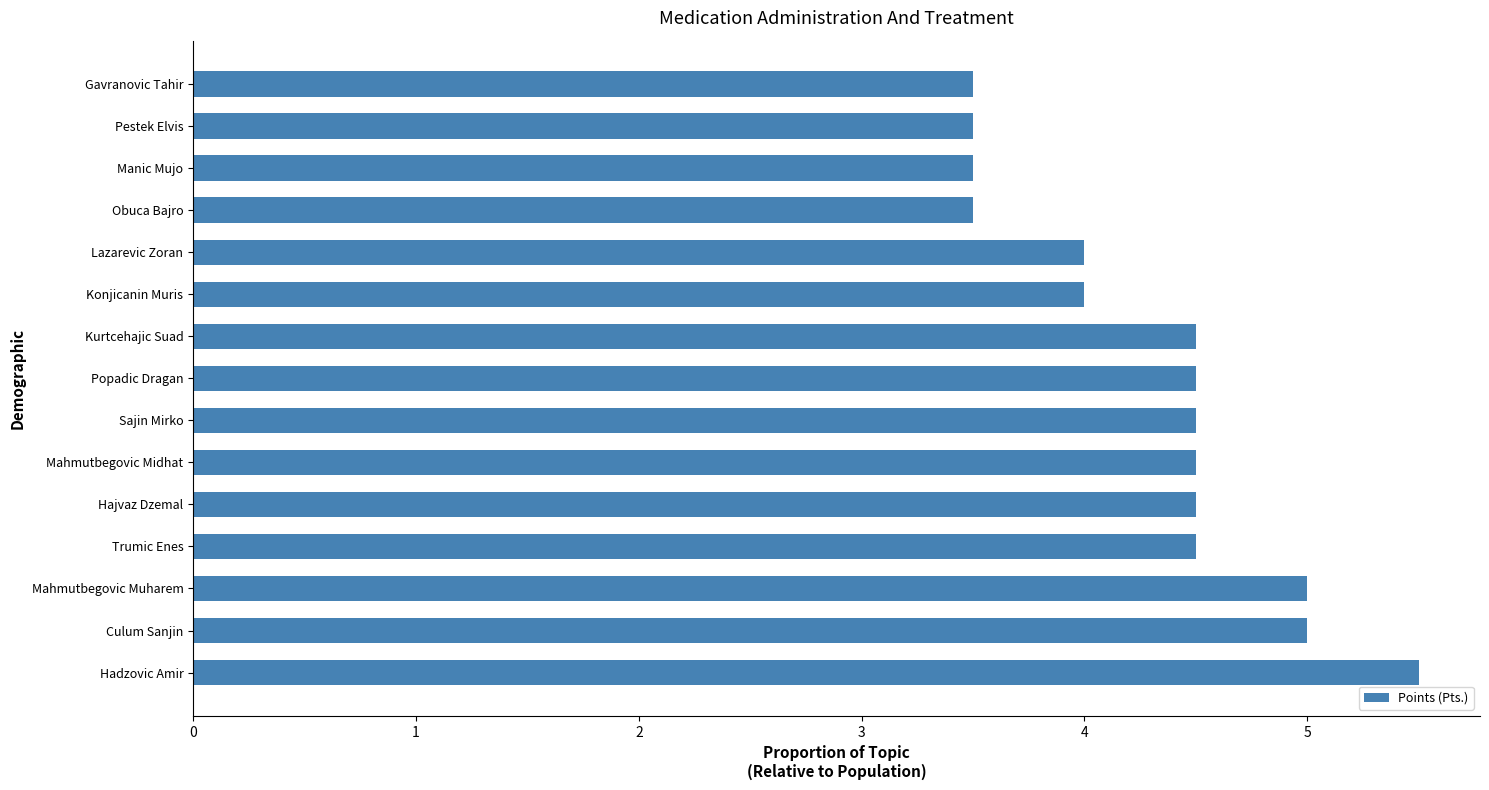

What is the change in value from Popadic Dragan to Obuca Bajro?

-1.0